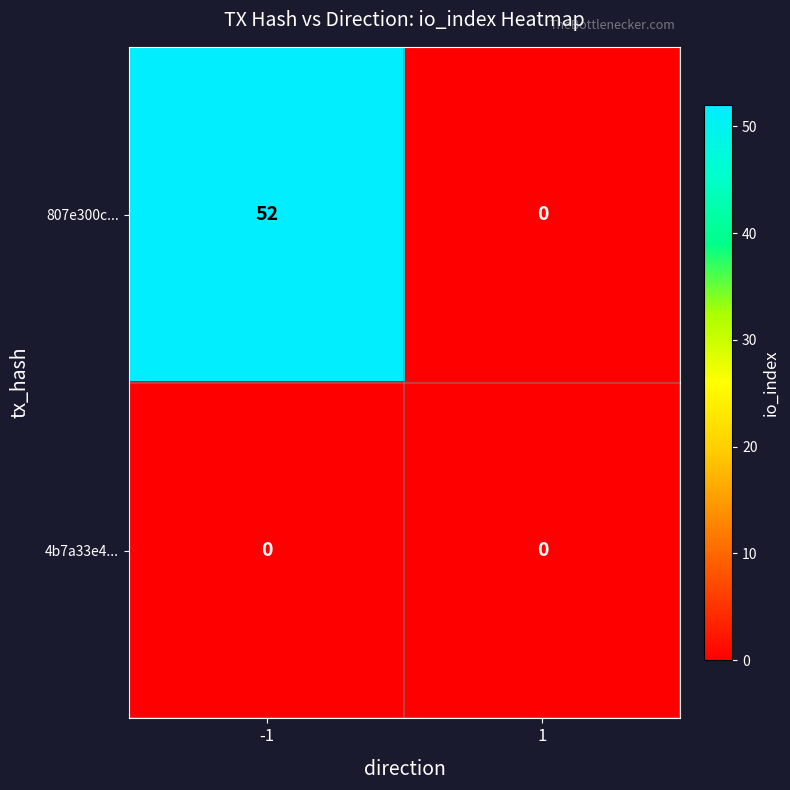

Read the 807e300c... value at -1, to the nearest 5.

50